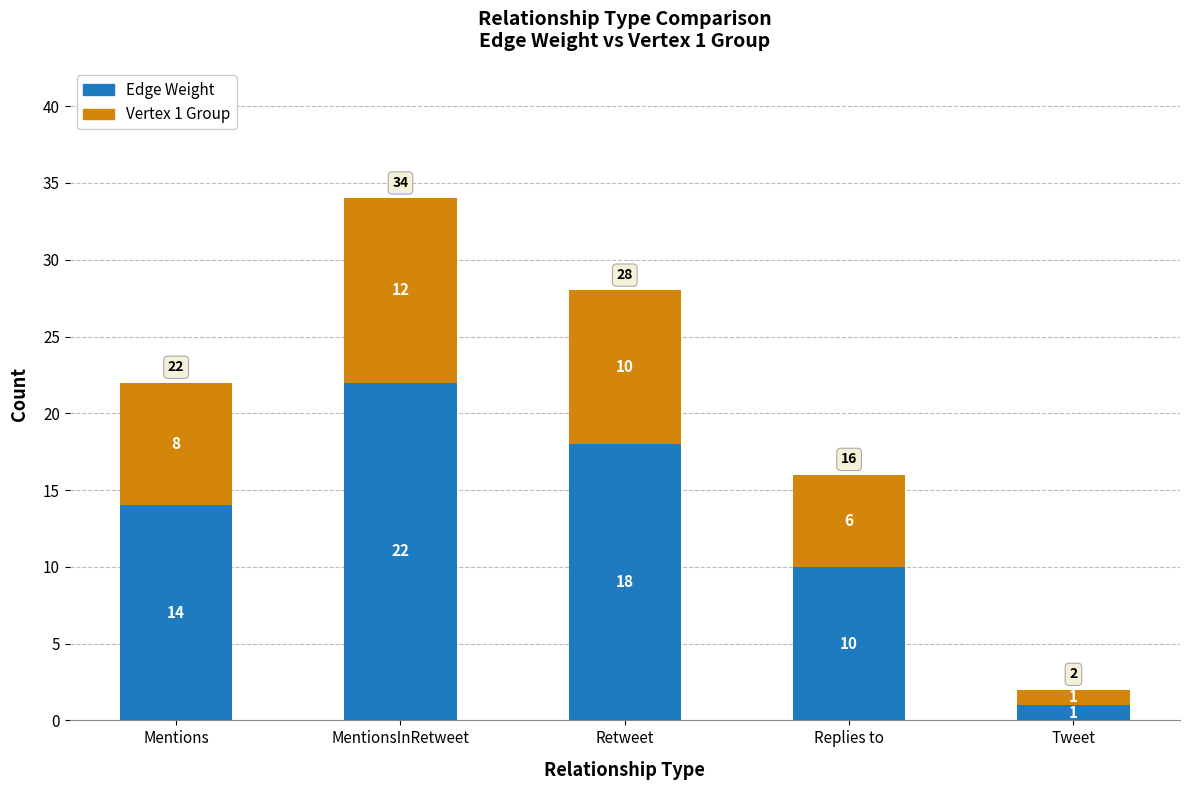

Reading left to right, transcribe the values for Edge Weight.

Mentions=14	MentionsInRetweet=22	Retweet=18	Replies to=10	Tweet=1